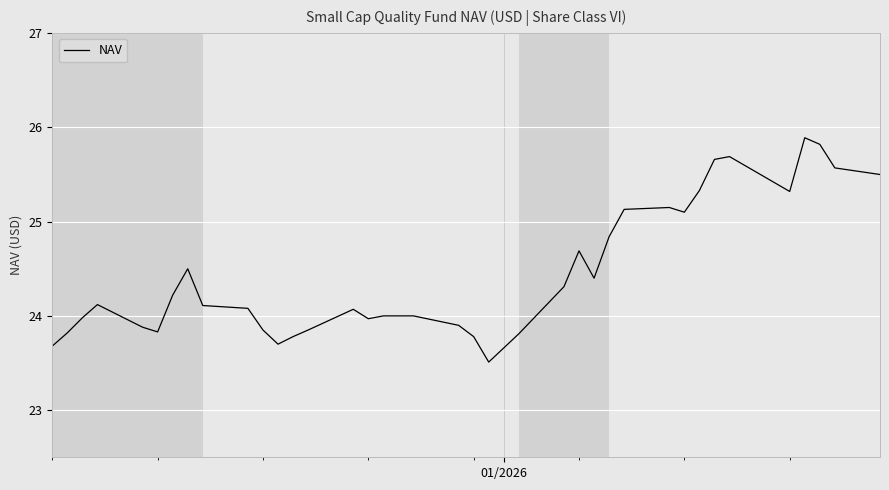

What is the minimum value shown in the chart?

23.5